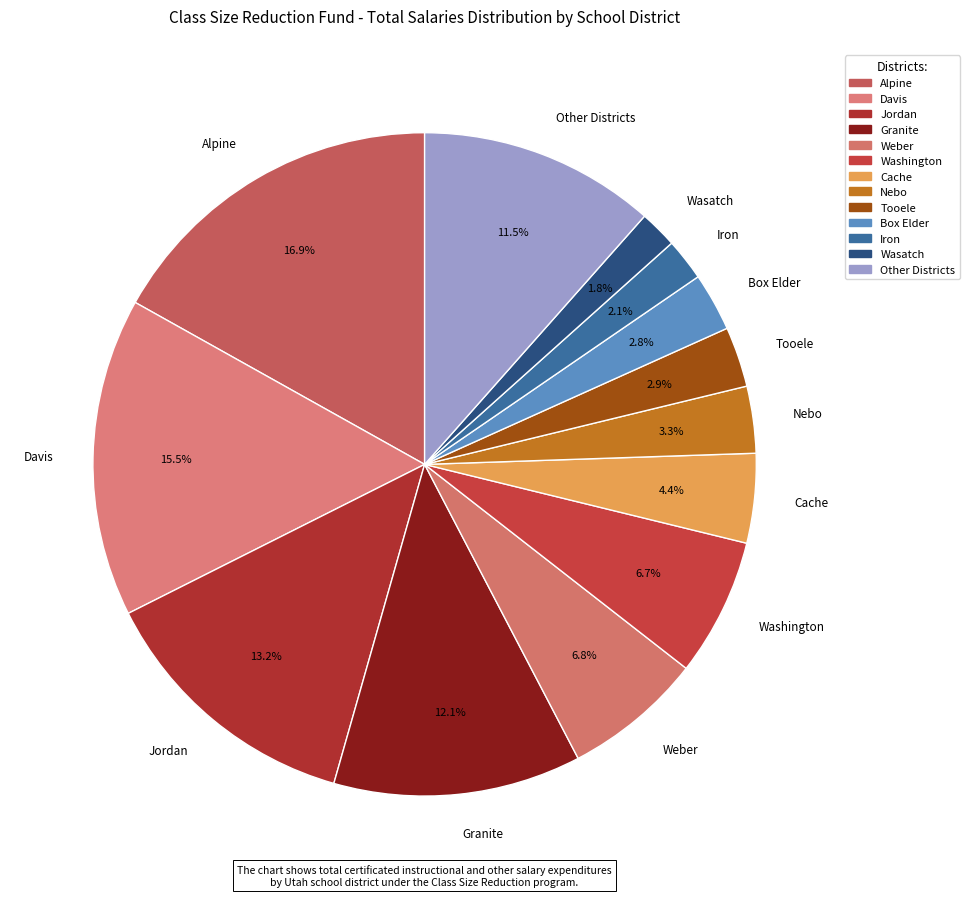

What percentage is NOT represented by Iron?

97.9%